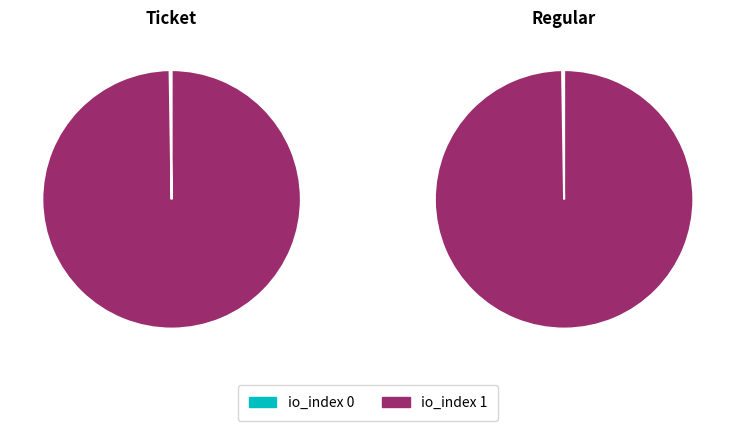

What is the smallest slice in the pie chart?

io_index 0